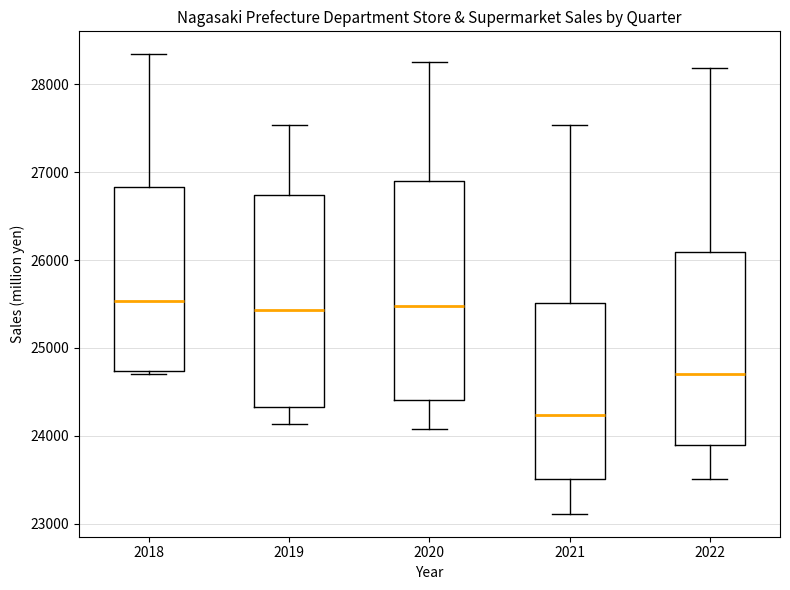

Reading left to right, transcribe this box plot: for each box, give where its median line is, the range the box spans, and where its two whiskers end, as read against the y-axis. The values are not printed on the chart, so give them approximately, as read against the axis.

2018: median 25500, box 24700 to 26800, whiskers 24700 (just below the box's lower edge) to 28300
2019: median 25400, box 24300 to 26700, whiskers 24100 to 27500
2020: median 25500, box 24400 to 26900, whiskers 24100 to 28200
2021: median 24200, box 23500 to 25500, whiskers 23100 to 27500
2022: median 24700, box 23900 to 26100, whiskers 23500 to 28200